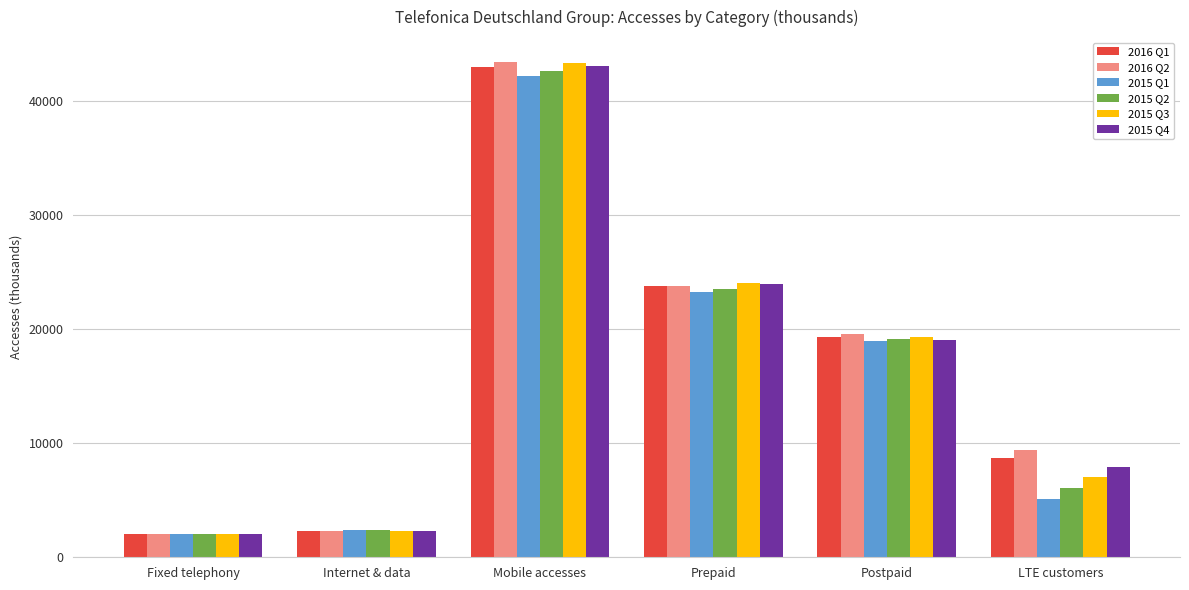

What is the difference between the second highest and minimum values in the 2015 Q2 series?

21491.3